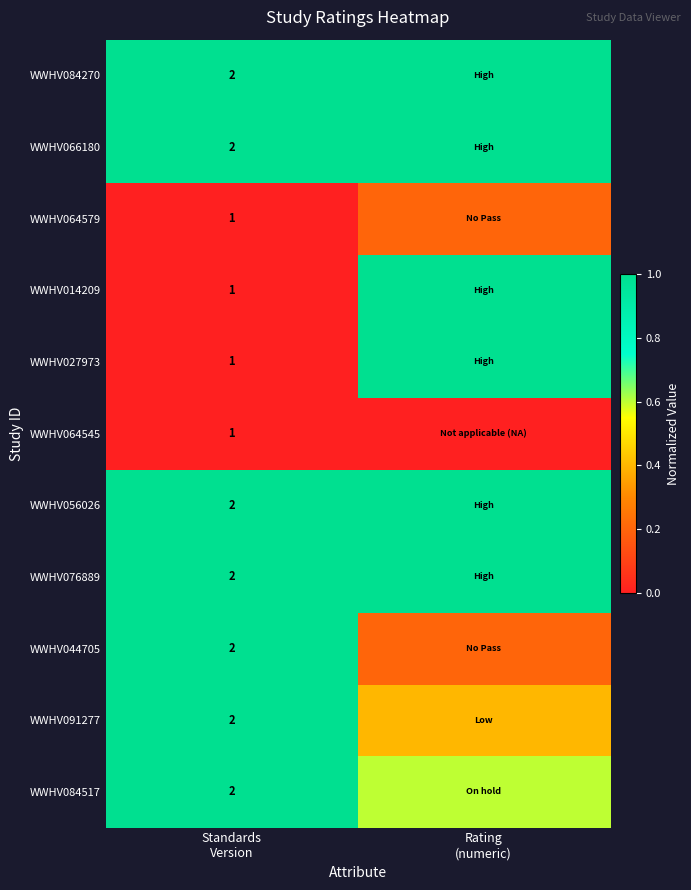

Which series has the largest range (max minus min)?

WWHV014209